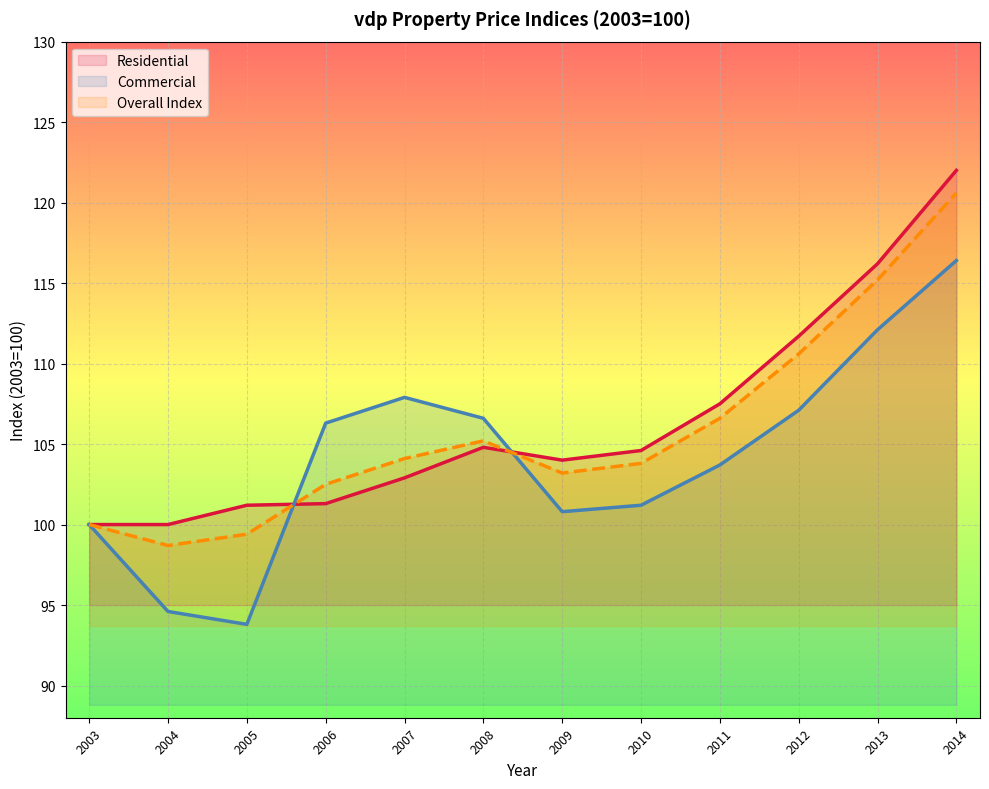

Reading right to left, list all the values displayed in this chart.

Residential: 122.0	116.2	111.7	107.5	104.6	104.0	104.8	102.9	101.3	101.2	100.0	100.0
Commercial: 116.4	112.1	107.1	103.7	101.2	100.8	106.6	107.9	106.3	93.8	94.6	100.0
Overall Index: 120.6	115.2	110.6	106.6	103.8	103.2	105.2	104.1	102.5	99.4	98.7	100.0